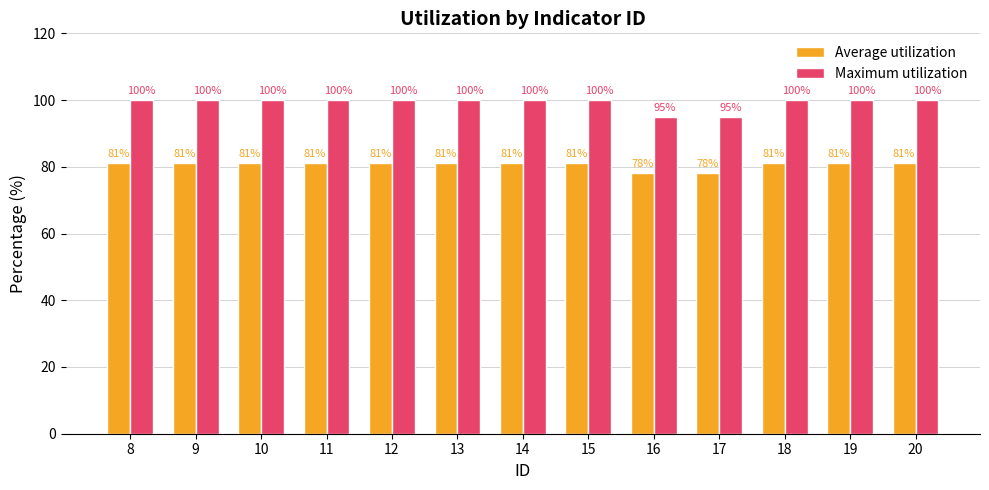

The value of Average utilization at 17 is 34. True or false?

False